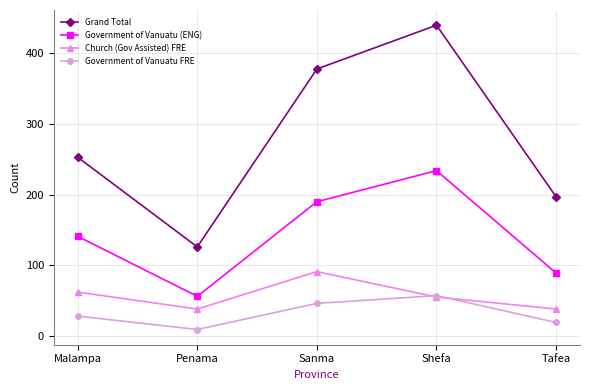

Which series has the largest total across all categories?

Grand Total